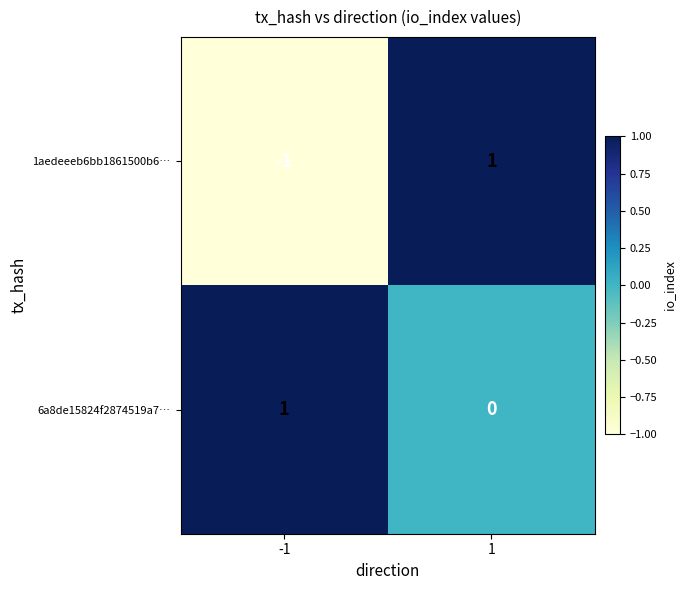

Between -1 and 1, which series saw the biggest shift?

1aedeeeb6bb1861500b6…